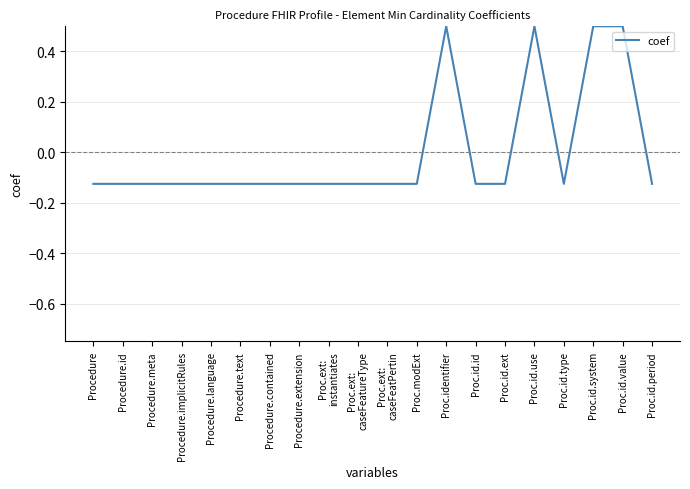

The chart shows a value of -0.2 at Procedure.extension. True or false?

False